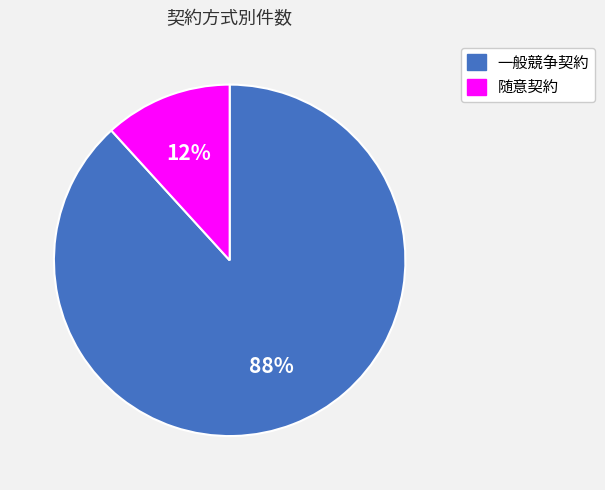

Which slice is the smallest?

随意契約